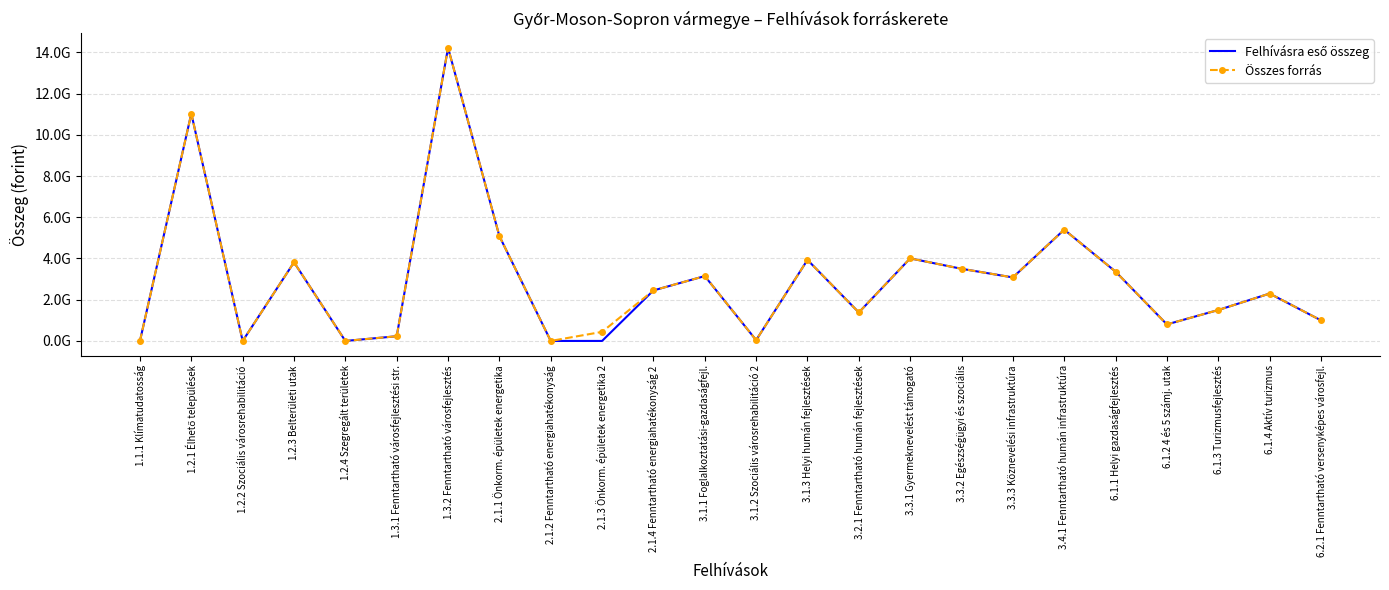

How many data points in Összes forrás are above 2450000000?

11